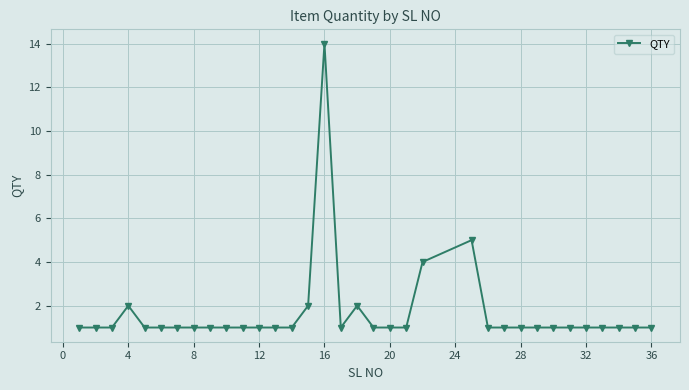

True or false: the data has more than 1 interior local peaks.

True